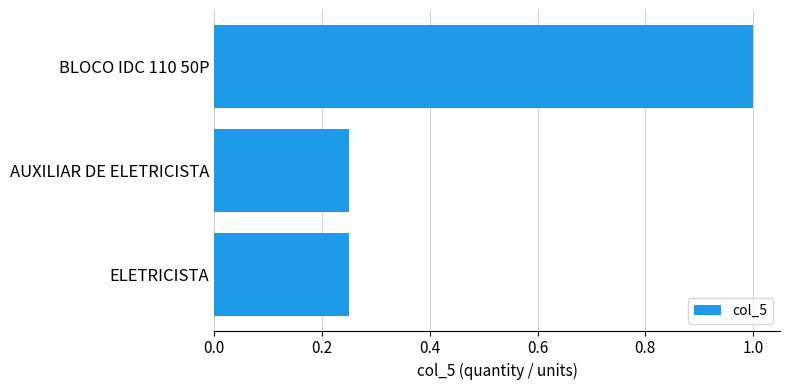

What is the sum of all values?

1.5